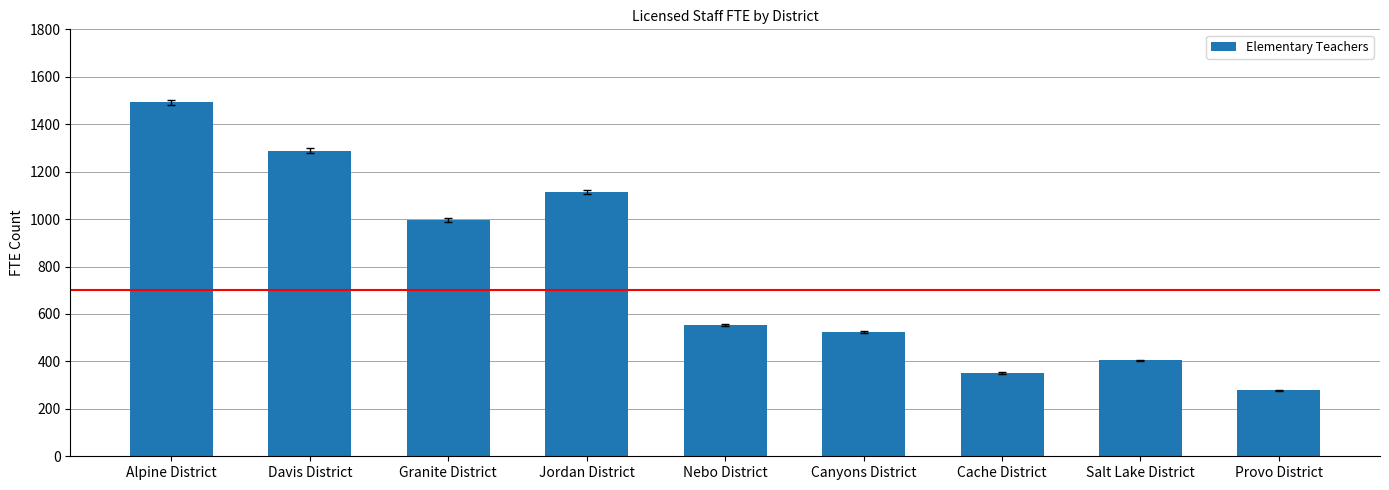

What is the average value?

777.4